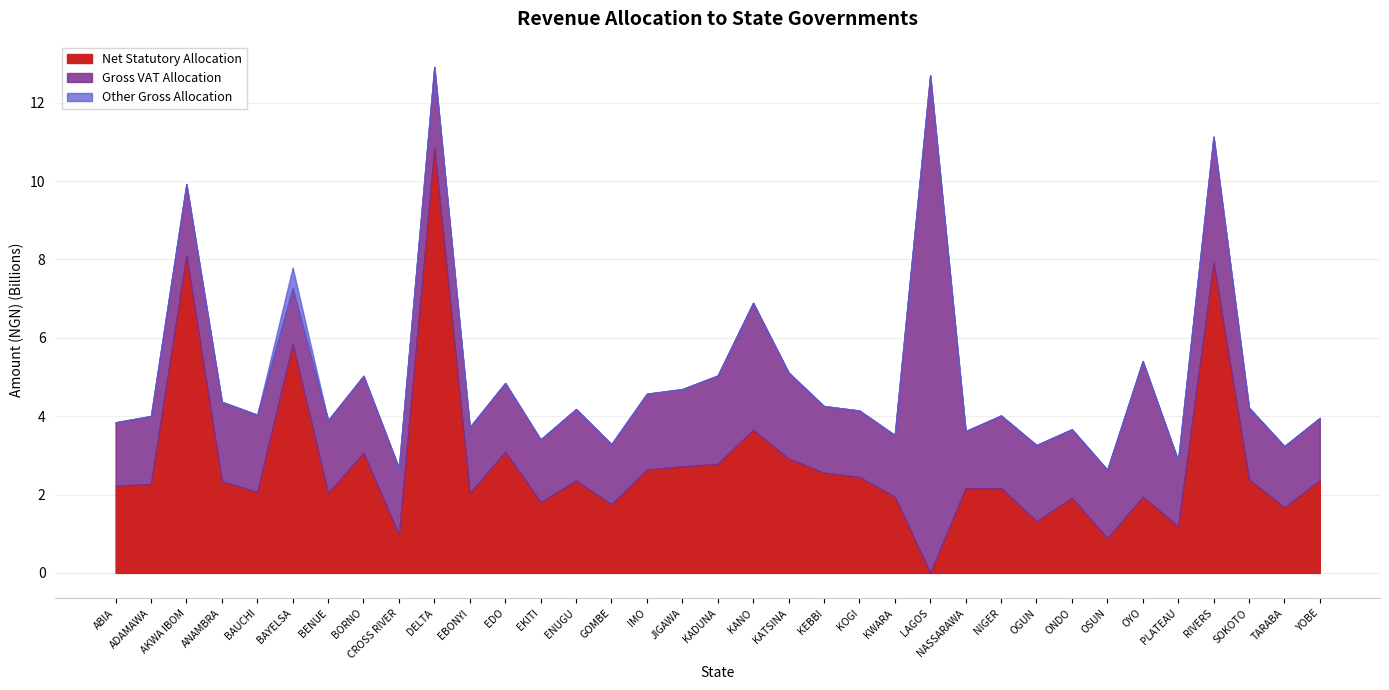

What is the difference between the maximum and minimum values in the Gross VAT Allocation series?

11271202054.7